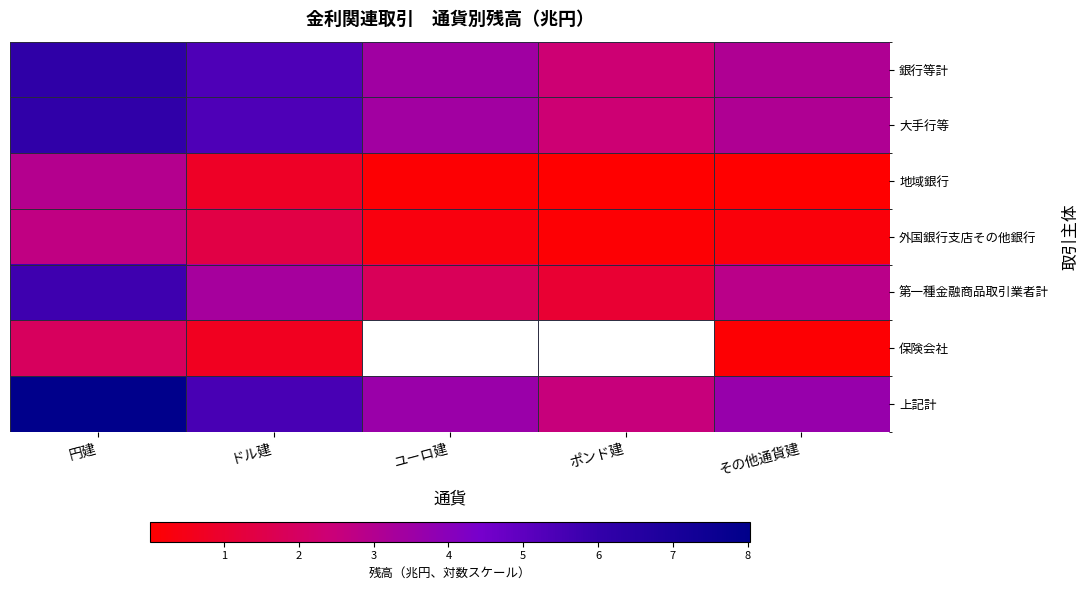

At which label does 第一種金融商品取引業者計 first exceed 2?

円建